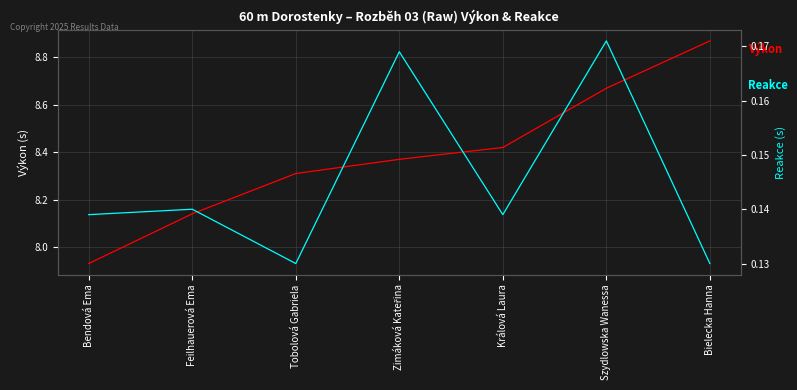

True or false: Reakce has more than 0 points higher than both neighbors.

True